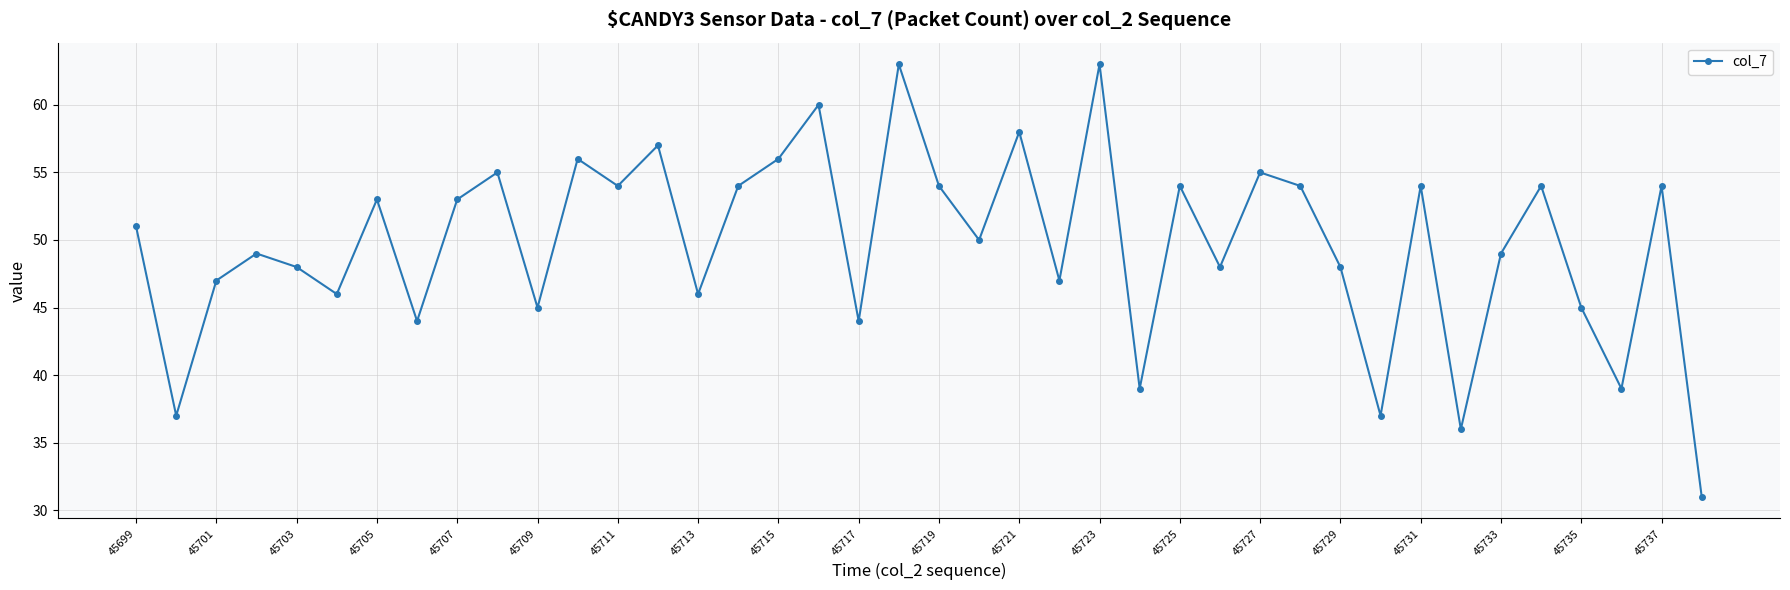

What is the difference between the maximum and minimum values?

32